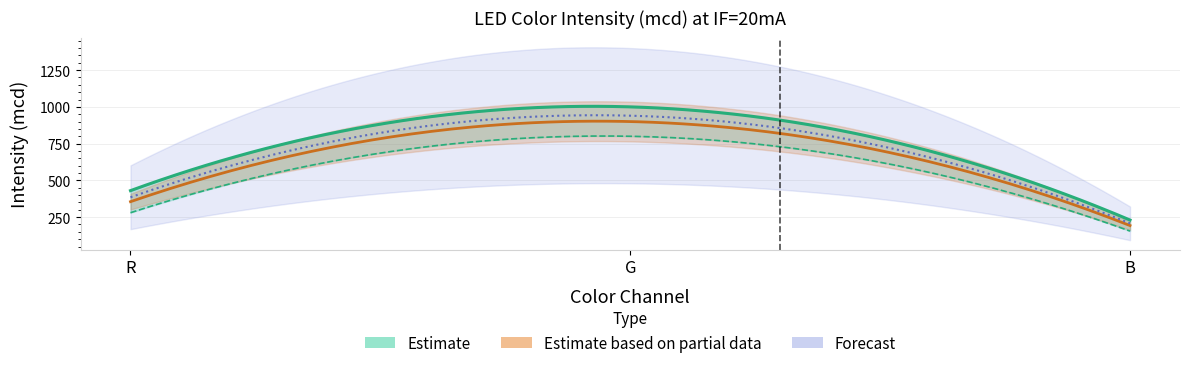

Reading left to right, transcribe all the data shown in this chart.

R: 280	430
G: 800	1000
B: 155	230